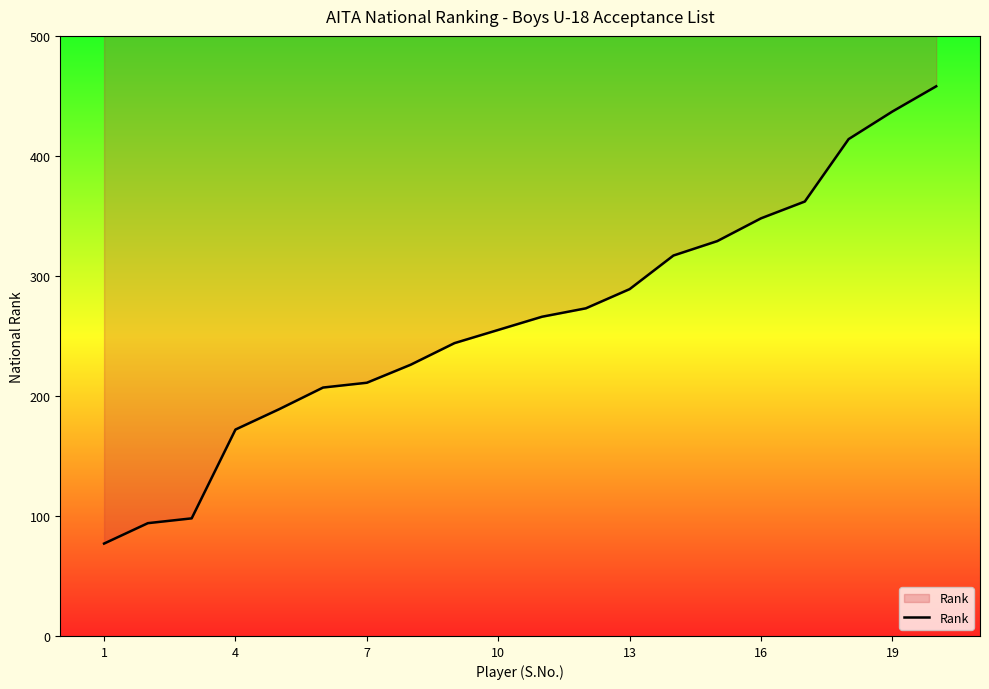

What is the smallest value displayed?

77